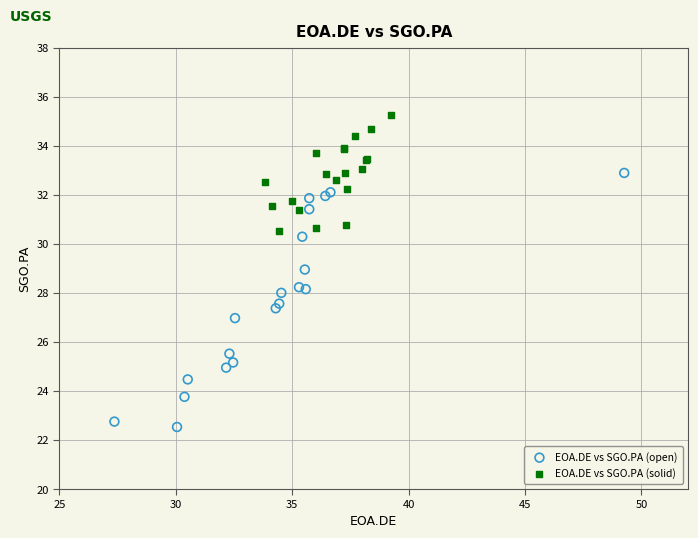

Which series contains the highest Y value?

EOA.DE vs SGO.PA (solid)